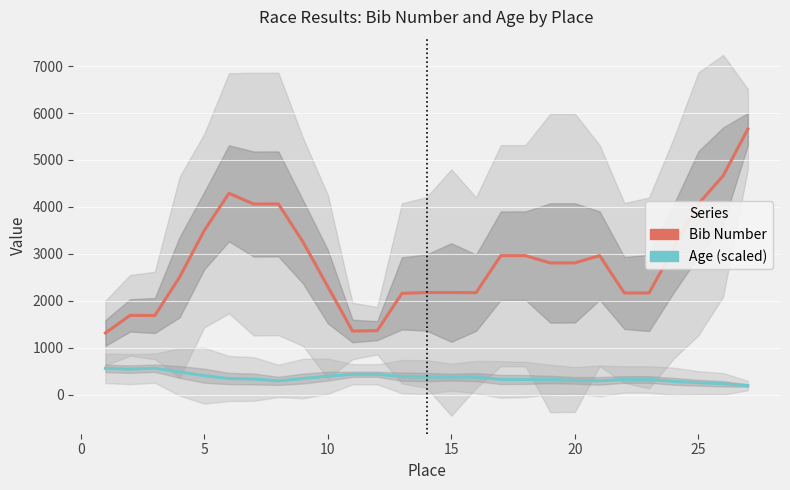

How many interior local valleys does the Bib Number series have?

6